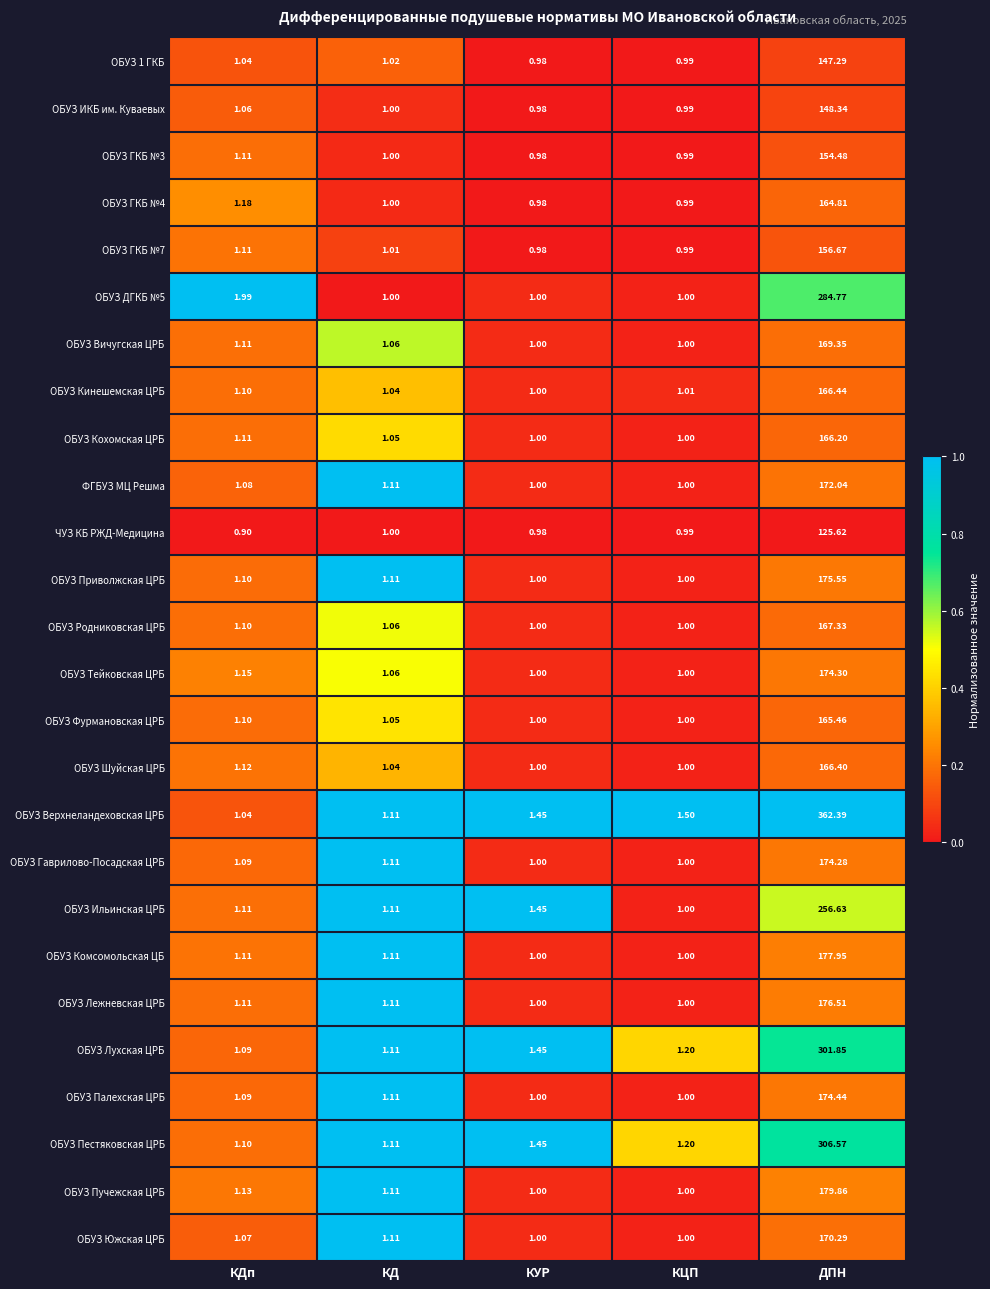

Which series has the largest range (max minus min)?

ОБУЗ Верхнеландеховская ЦРБ